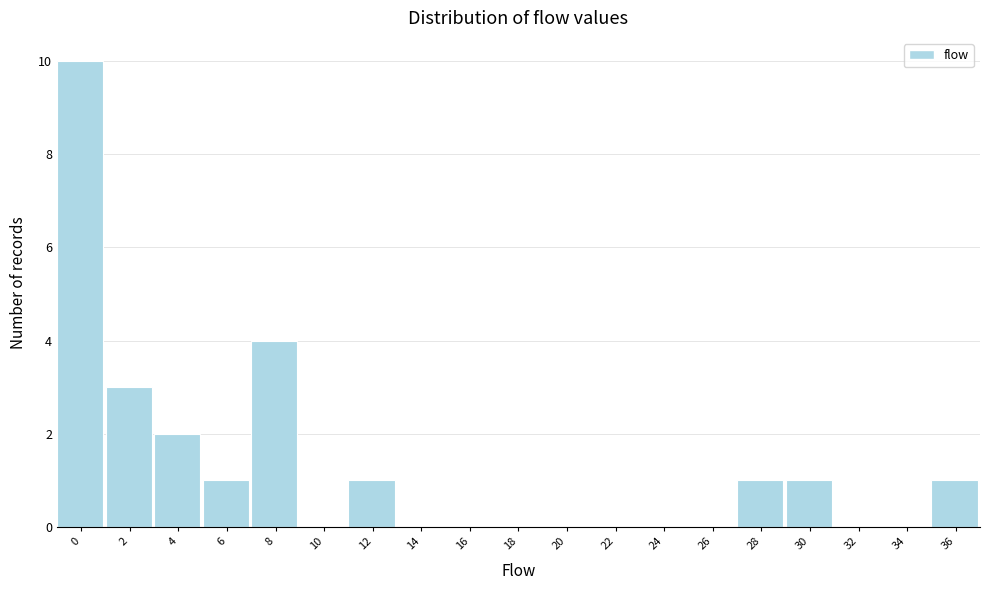

Reading left to right, list all the values displayed in this chart.

0=10	2=3	4=2	6=1	8=4	10=0	12=1	14=0	16=0	18=0	20=0	22=0	24=0	26=0	28=1	30=1	32=0	34=0	36=1